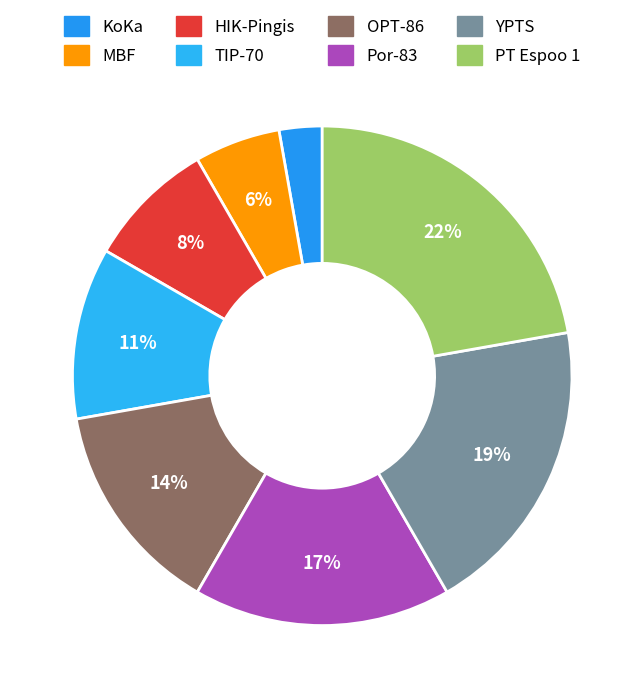

What is the ratio of the value at Por-83 to the value at OPT-86?

1.2